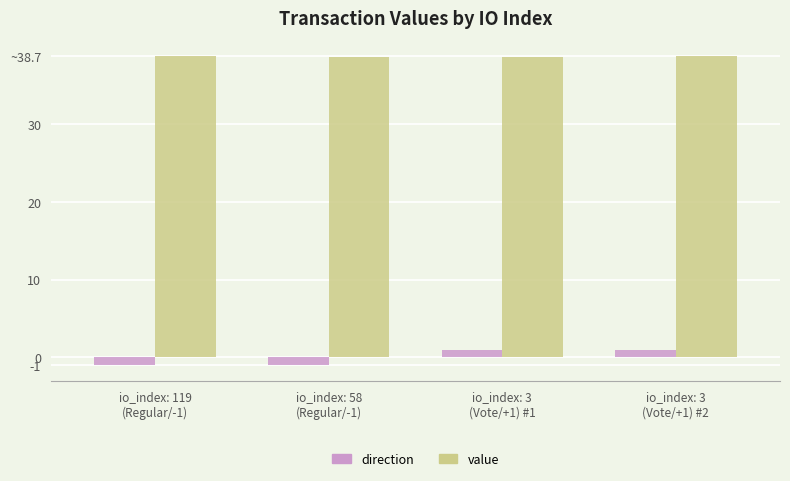

List the series in order of their overall mean, highest first.

value, direction